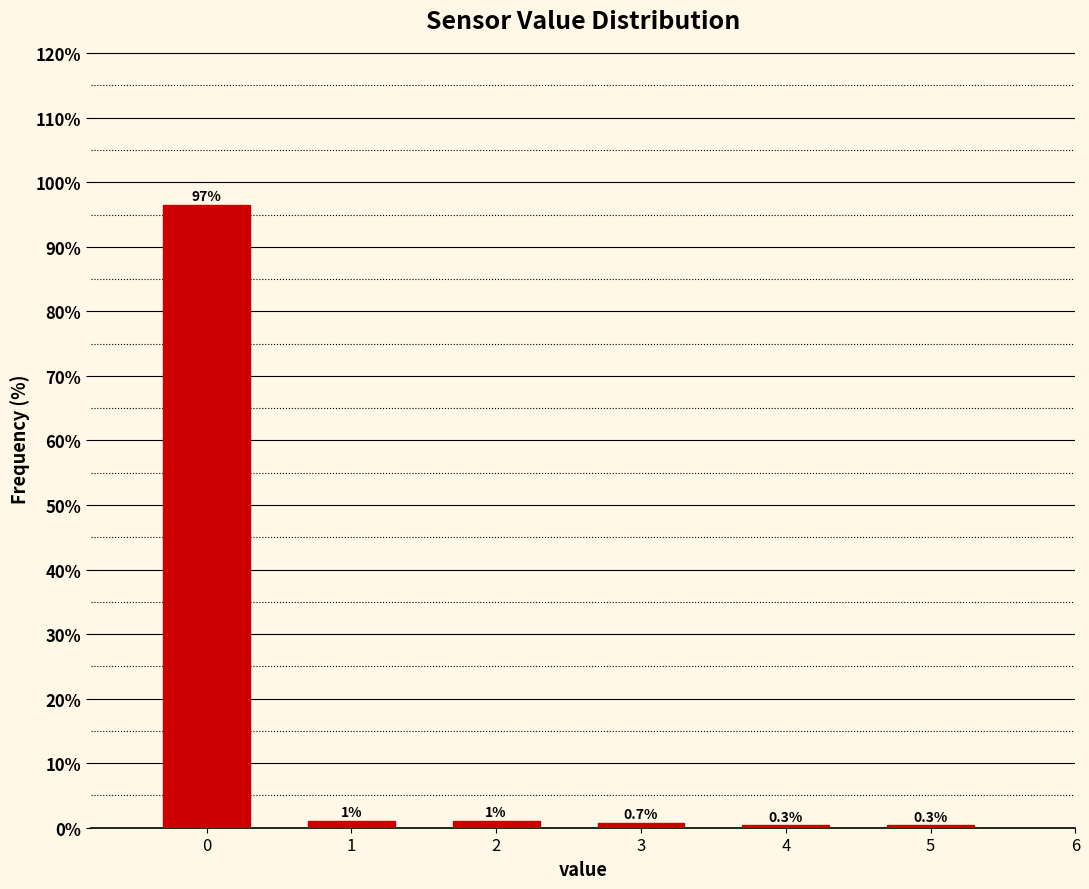

Reading left to right, what are all the values shown in this chart?

0=96.5	1=1.0	2=1.0	3=0.7	4=0.3	5=0.3